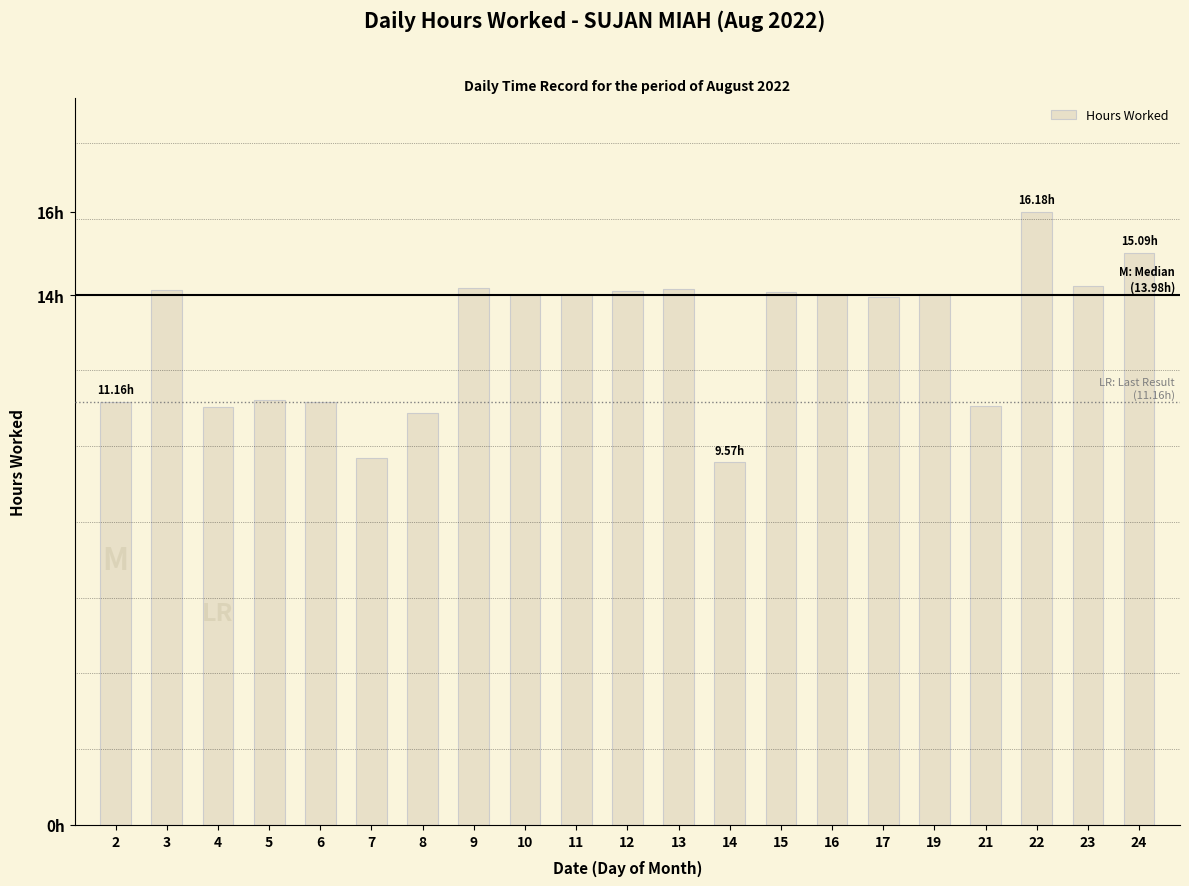

Reading left to right, list all the values displayed in this chart.

11.2	14.1	11.0	11.2	11.2	9.7	10.9	14.2	14.0	14.0	14.1	14.1	9.6	14.1	14.0	13.9	14.0	11.1	16.2	14.2	15.1